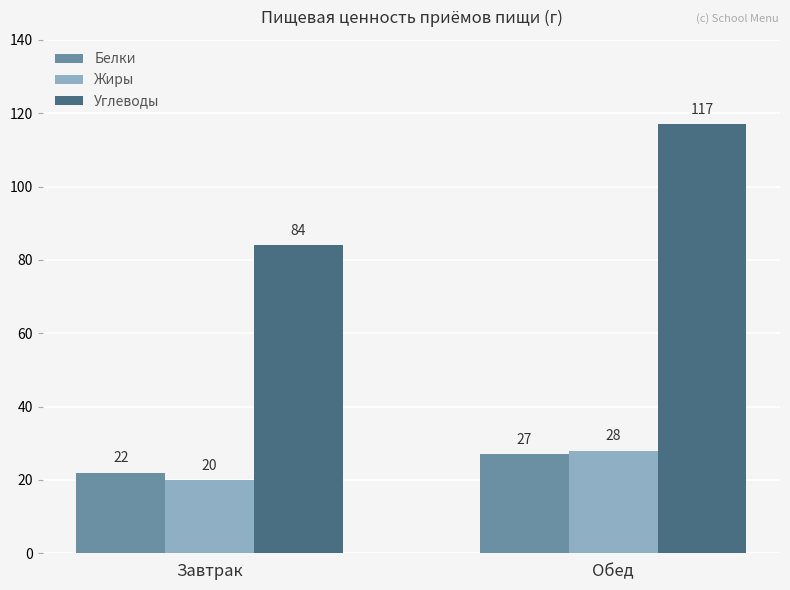

What is the difference between the maximum and minimum values in the Белки series?

5